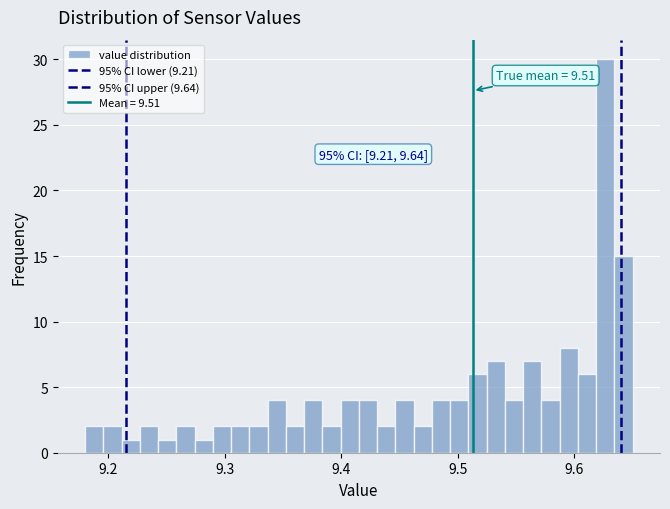

Read against the x-axis, roughly where is the centre of the tallest bar?

9.63